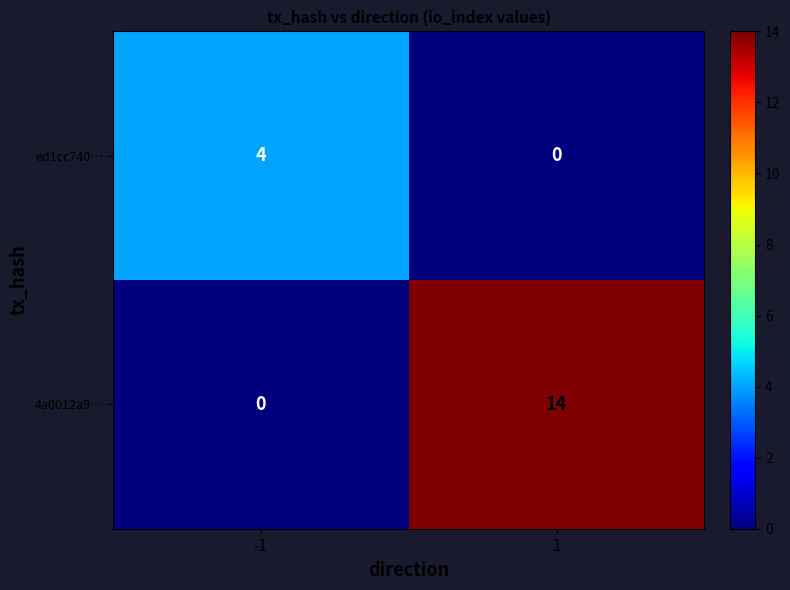

What value does the ed1cc740… series have at -1?

4